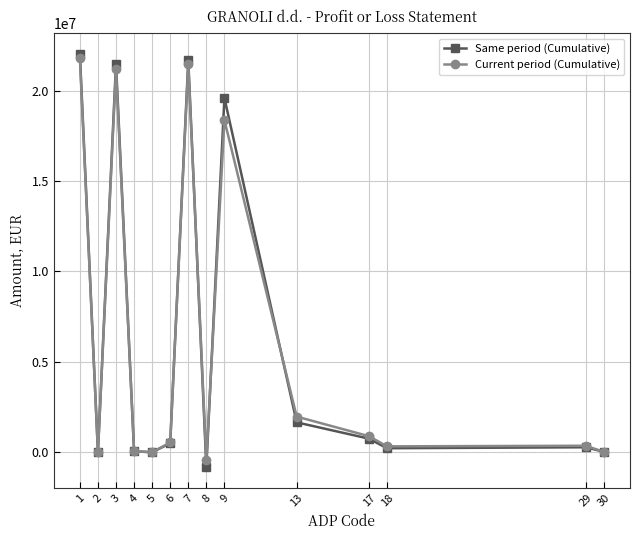

Is the value of Same period (Cumulative) at 8 greater than the value of Current period (Cumulative) at 4?

No